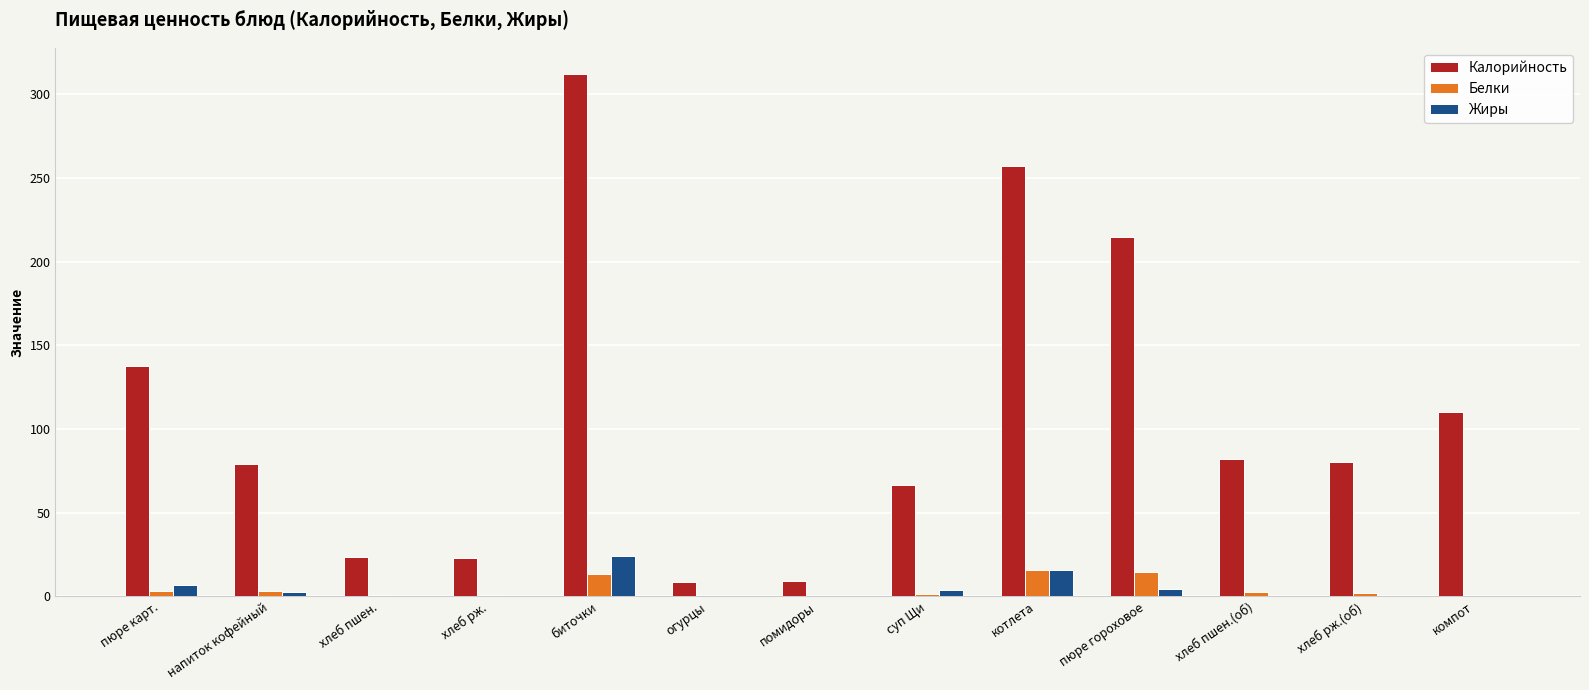

What is the sum of the Калорийность values at огурцы and хлеб пшен.(об)?

90.7